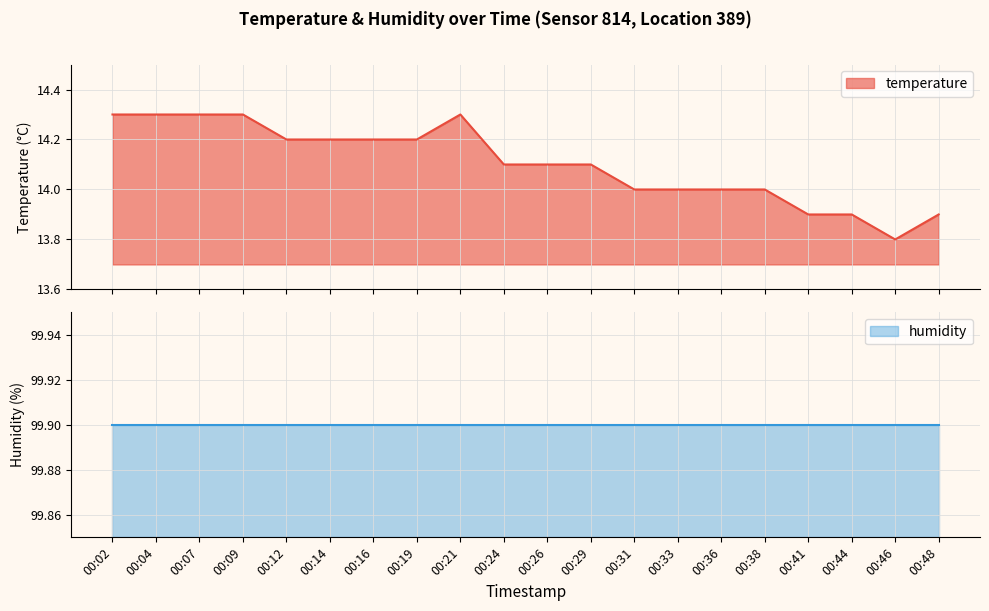

The chart shows a value of 24.0 at 00:38. True or false?

False